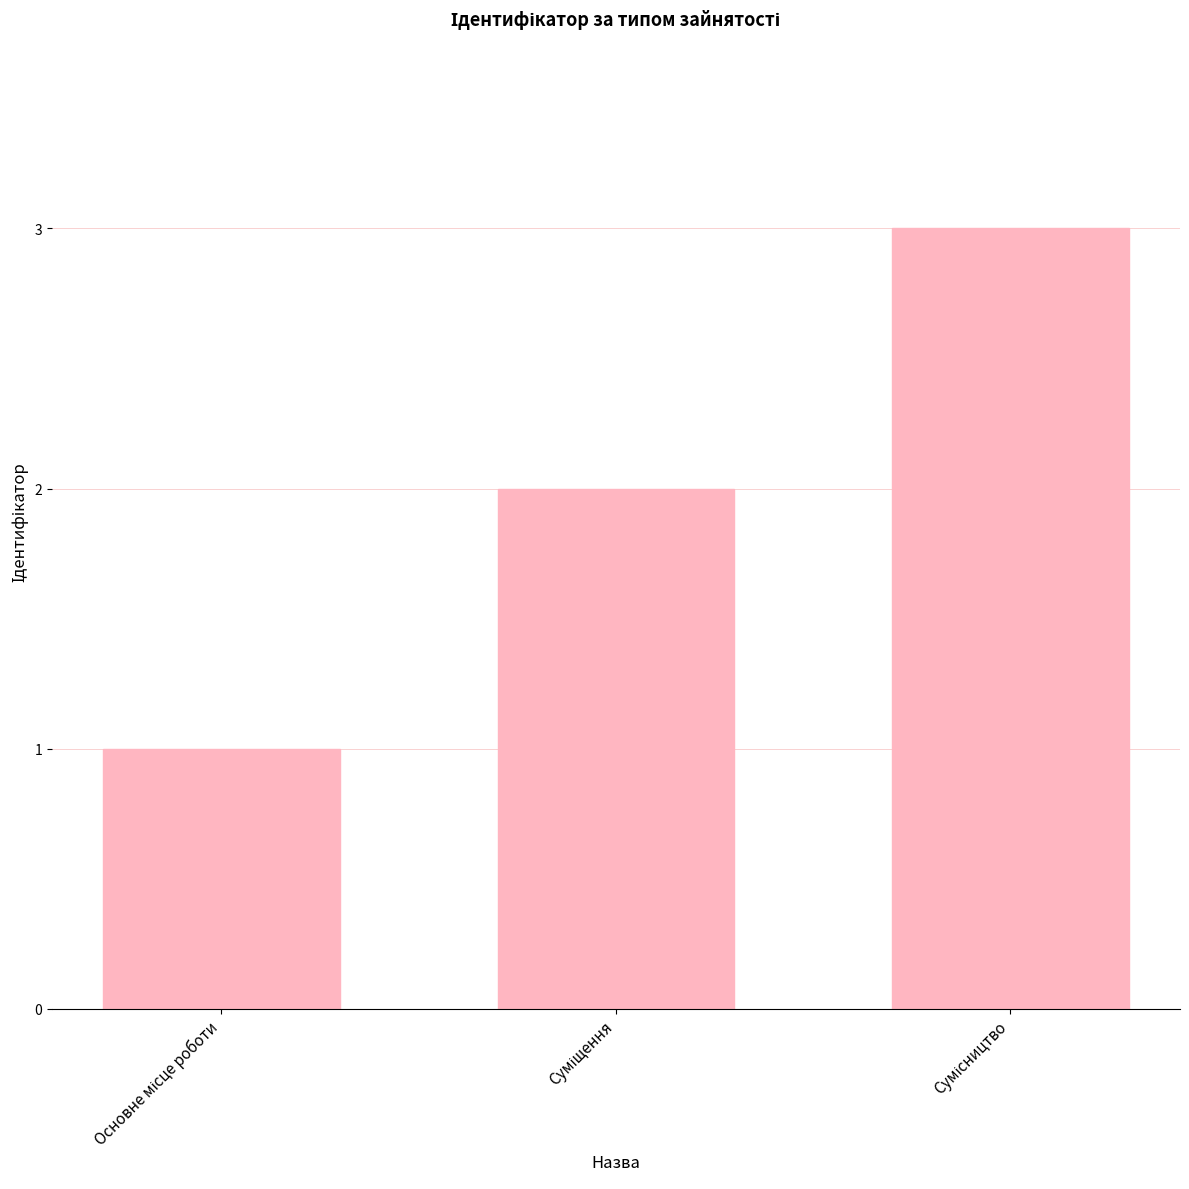

What is the maximum value shown in the chart?

3